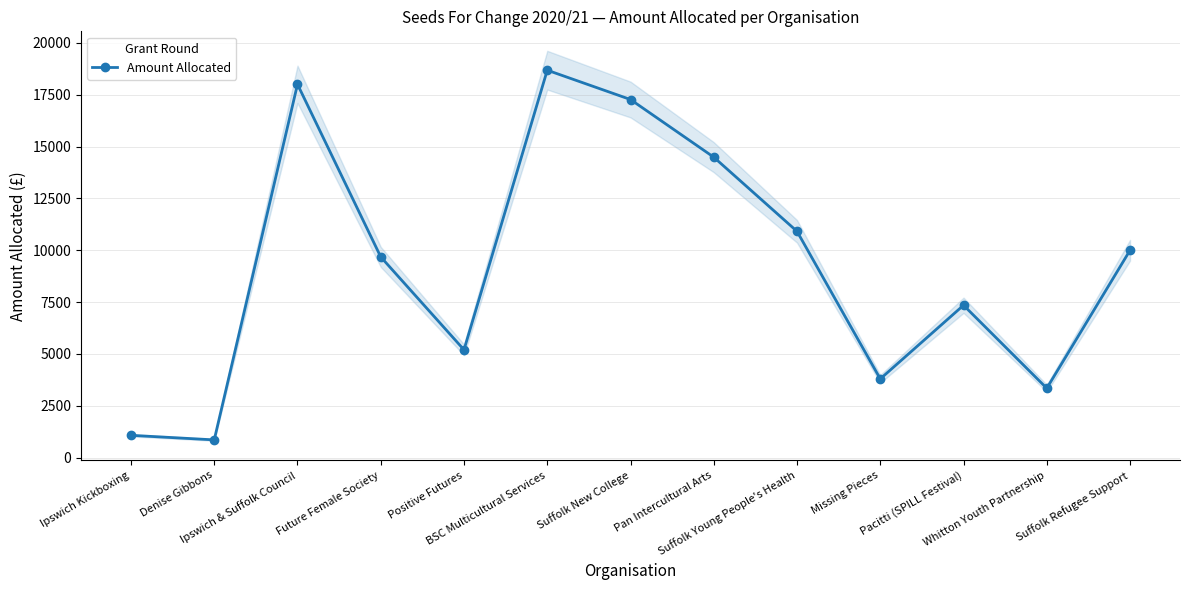

What is the smallest value displayed?

860.0